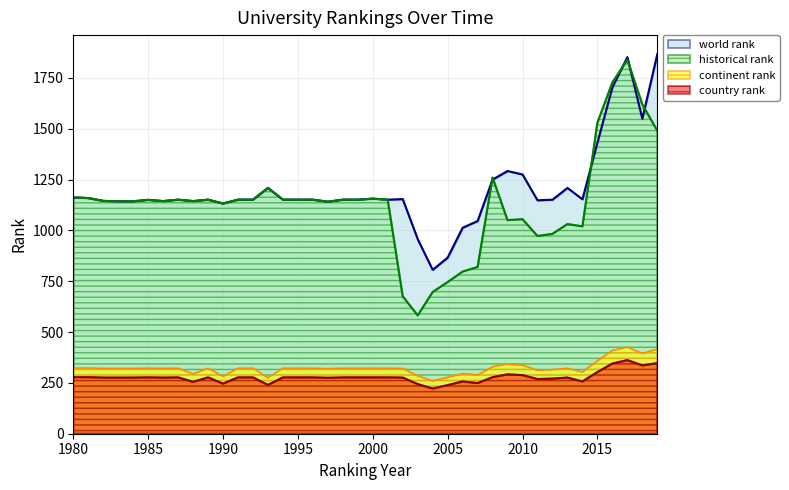

Which series has the largest total across all categories?

world rank